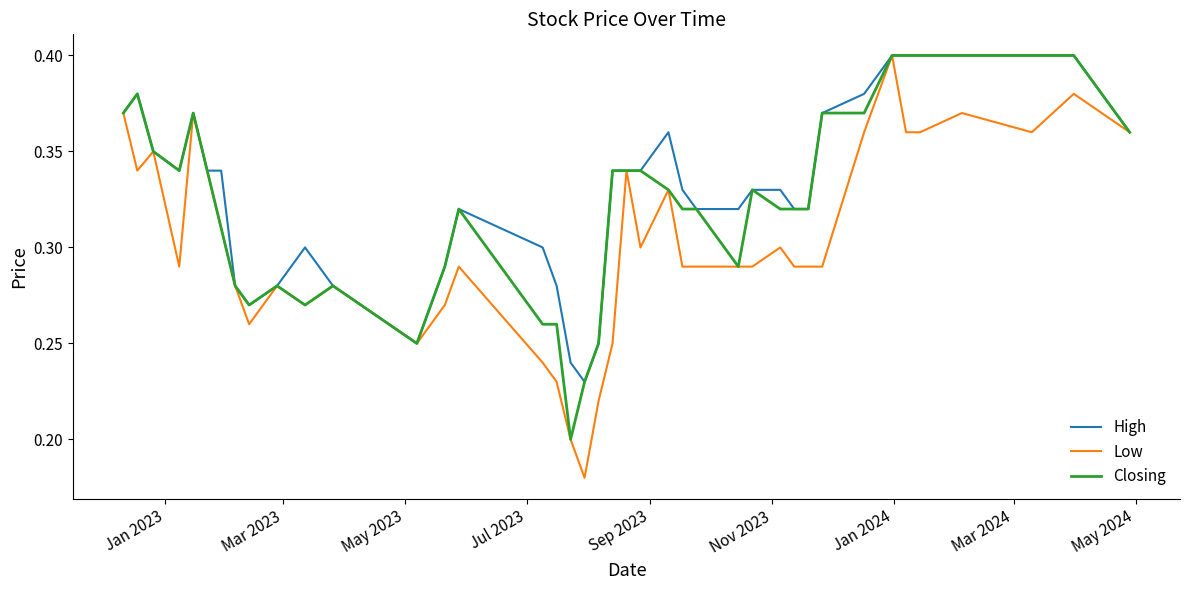

Rank the series by their average value, from highest to lowest.

High, Closing, Low